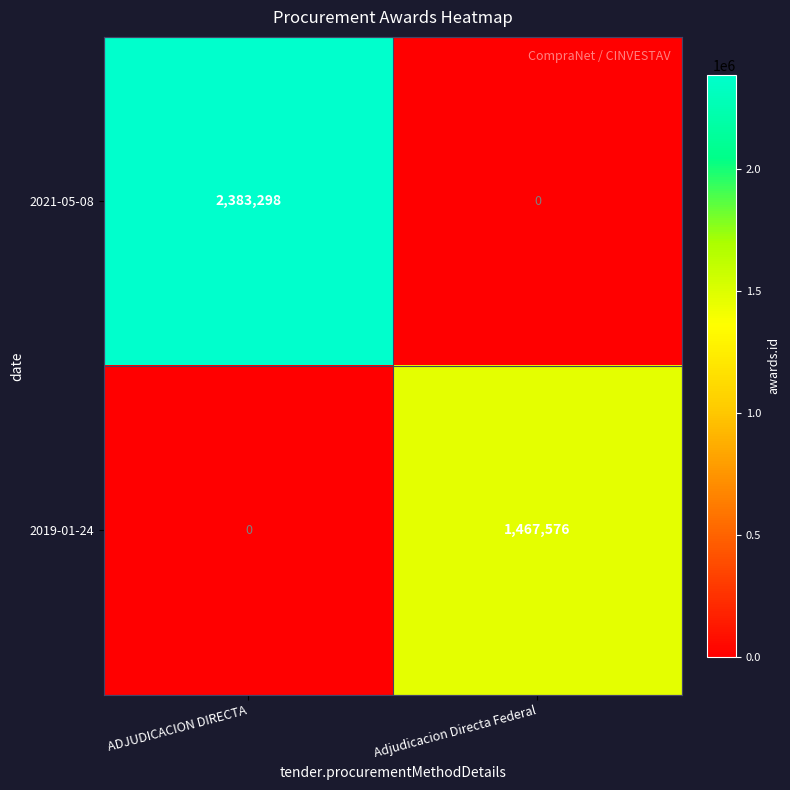

What is the difference between the highest and lowest values at Adjudicacion Directa Federal?

1467576